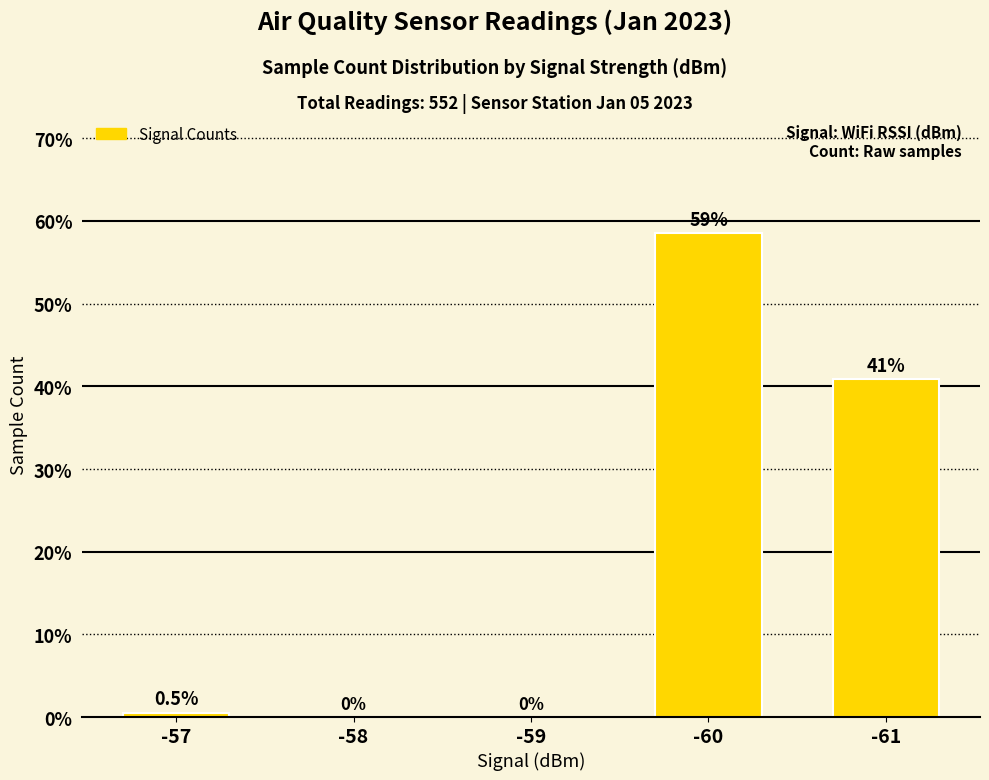

Reading left to right, list all the values displayed in this chart.

0.5	0.0	0.0	58.5	40.9